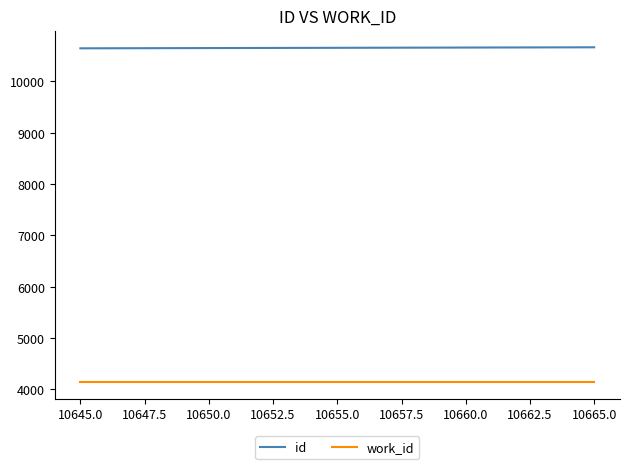

Rank the series by their maximum value, from highest to lowest.

id, work_id